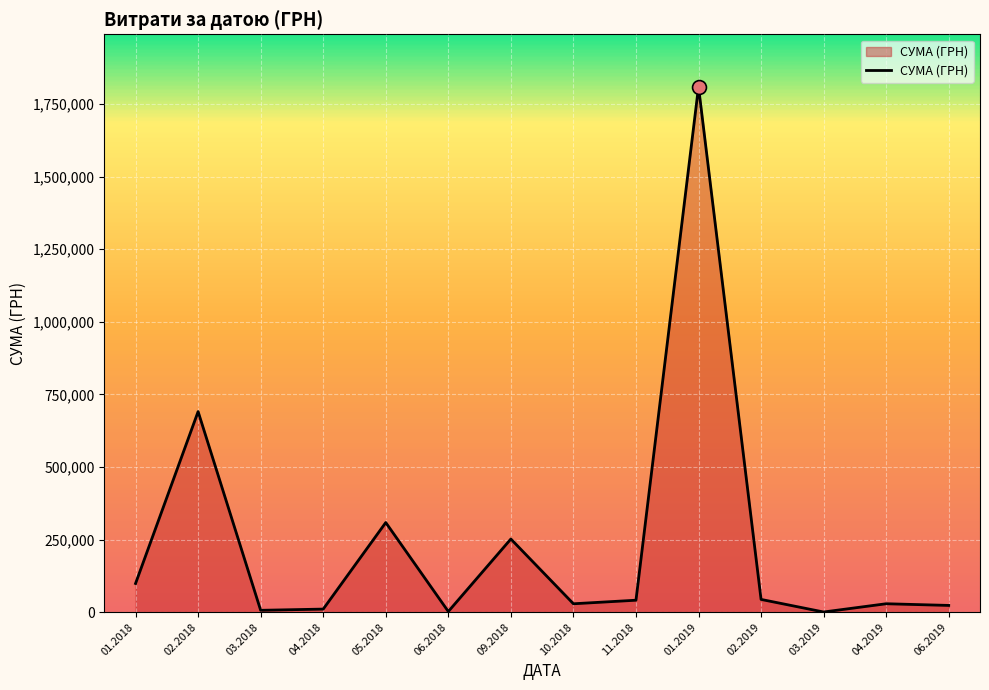

What is the change in value from 06.2018 to 06.2019?

+20944.0